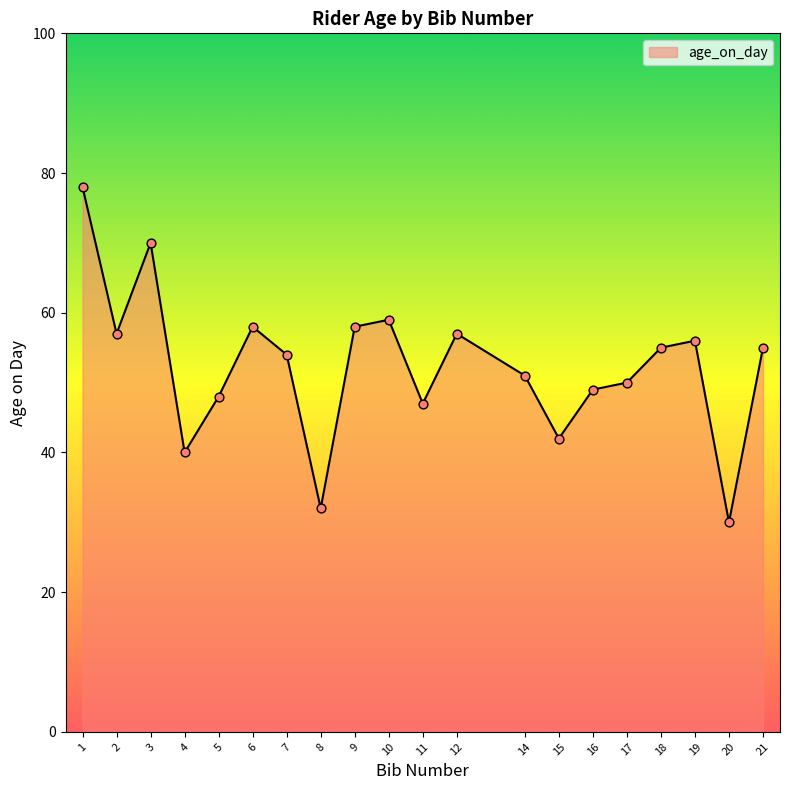

Between 2 and 14, which is larger?

2